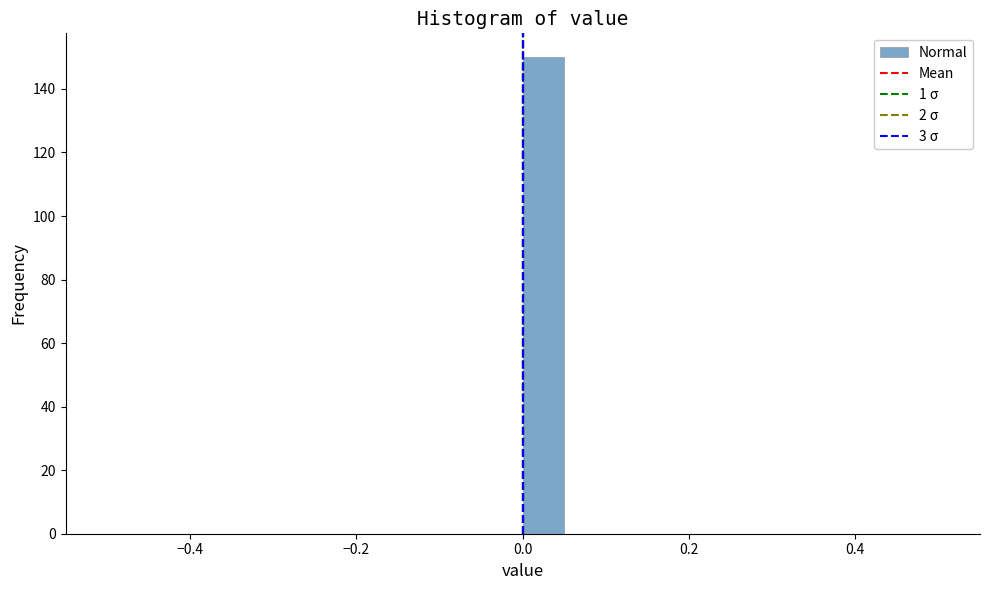

Around what value on the x-axis is the tallest bar? Give the approximate position of its centre, as read against the axis.

0.02